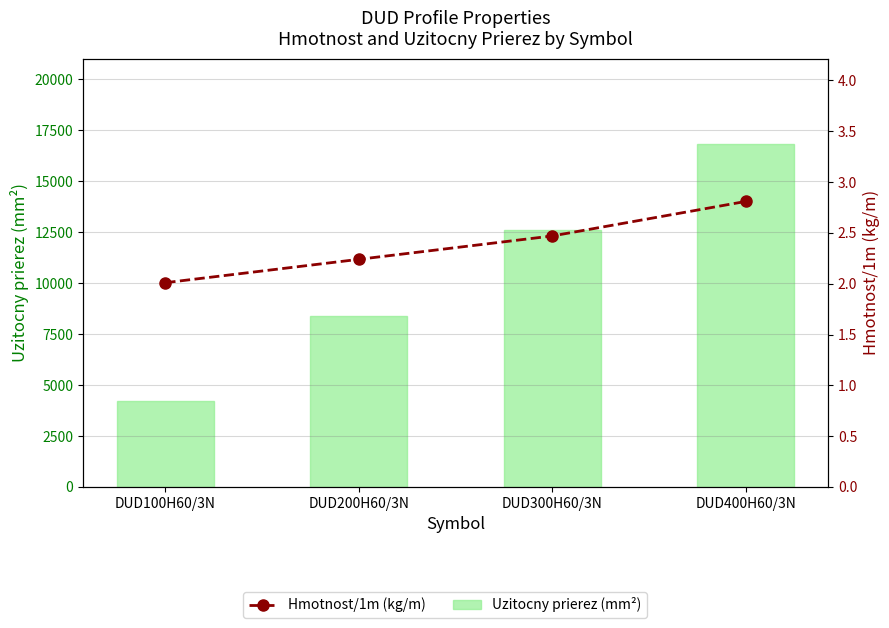

Which series changed the most between DUD200H60/3N and DUD300H60/3N?

Uzitocny prierez (mm²)